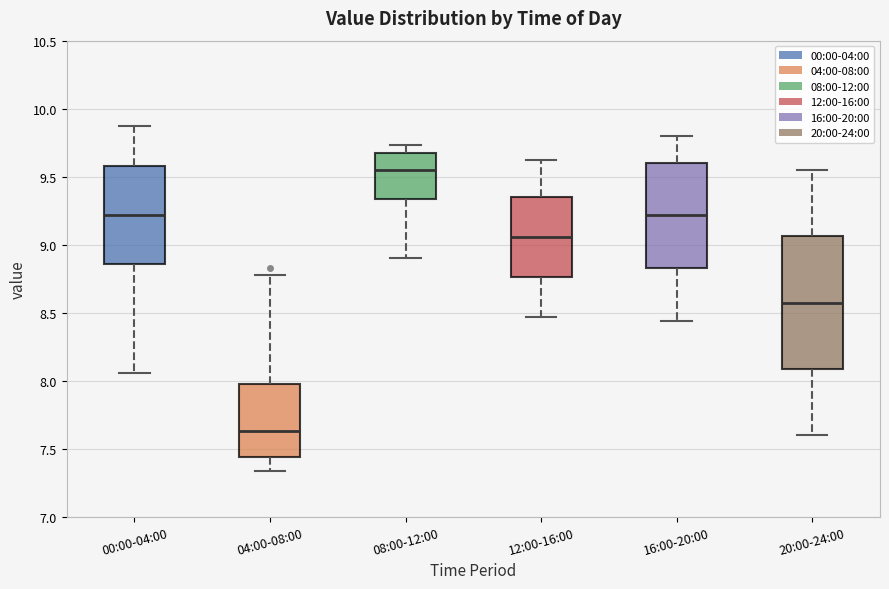

Reading left to right, transcribe this box plot: for each box, give where its median line is, the range the box spans, and where its two whiskers end, as read against the y-axis. The values are not printed on the chart, so give them approximately, as read against the axis.

00:00-04:00: median 9.20, box 8.85 to 9.60, whiskers 8.05 to 9.85
04:00-08:00: median 7.65, box 7.45 to 8.00, whiskers 7.35 to 8.80
08:00-12:00: median 9.55, box 9.35 to 9.65, whiskers 8.90 to 9.75
12:00-16:00: median 9.05, box 8.75 to 9.35, whiskers 8.45 to 9.60
16:00-20:00: median 9.20, box 8.85 to 9.60, whiskers 8.45 to 9.80
20:00-24:00: median 8.60, box 8.10 to 9.05, whiskers 7.60 to 9.55